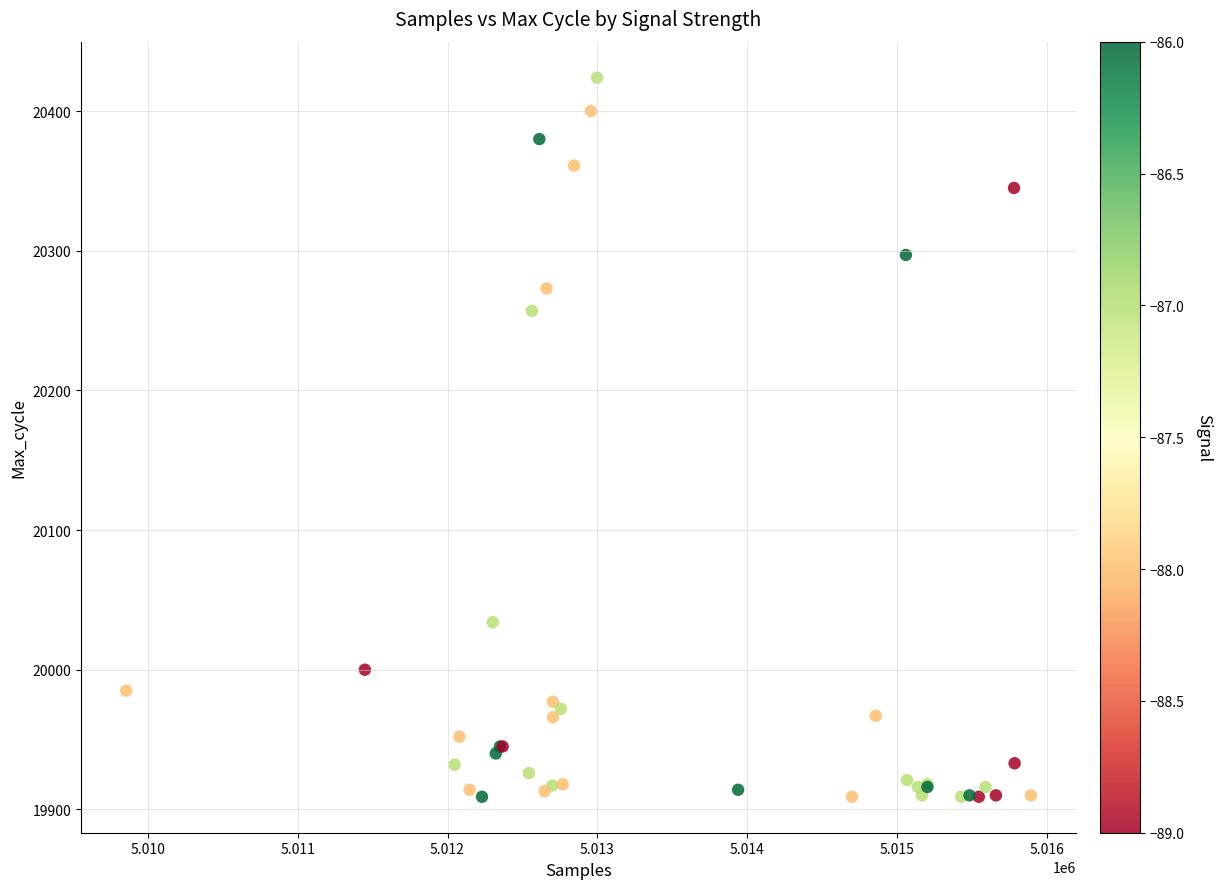

What Y value in the scatter plot is closest to 20166?

20257